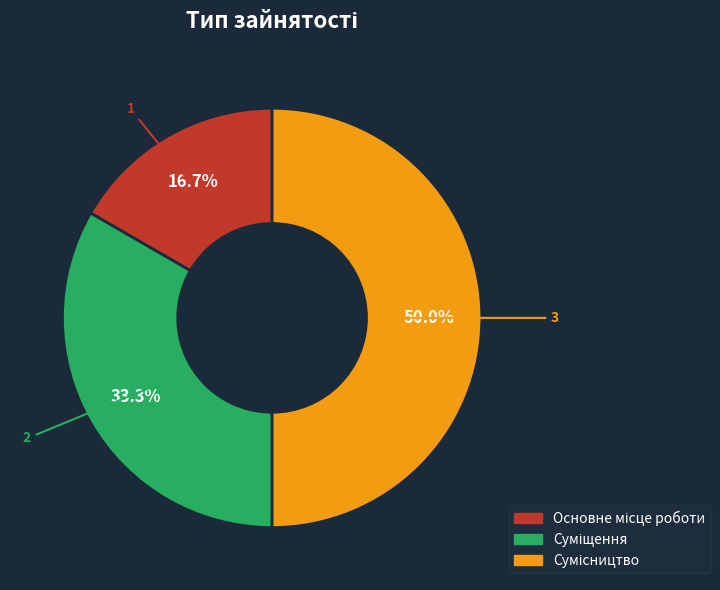

Approximately how many times larger is the value at Сумісництво compared to Суміщення?

1.5